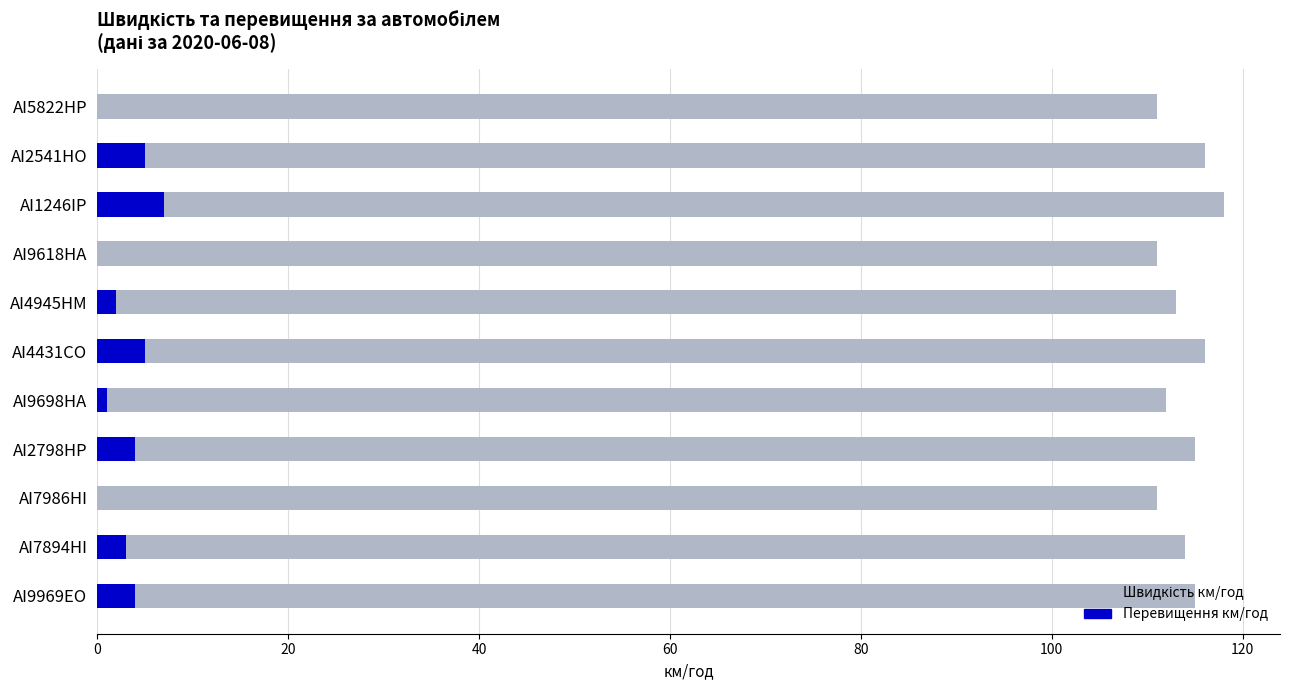

What is the difference between the second highest and minimum values in the Перевищення км/год series?

5